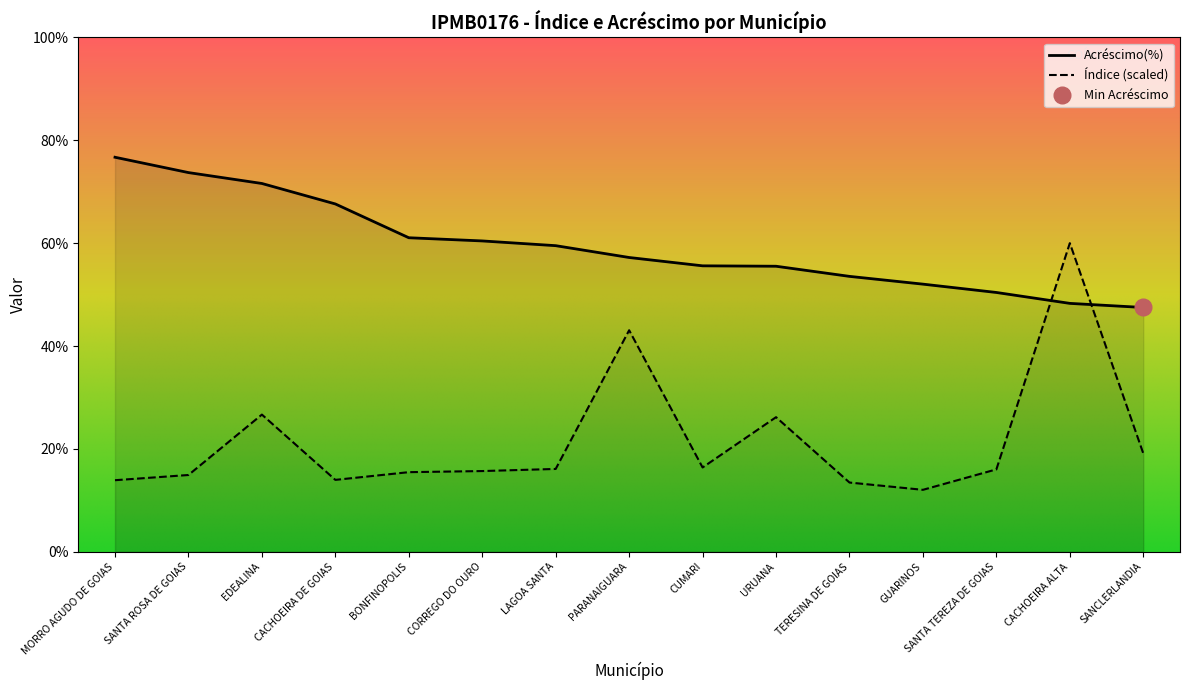

List the series in order of their overall mean, lowest first.

Índice, Acréscimo(%)